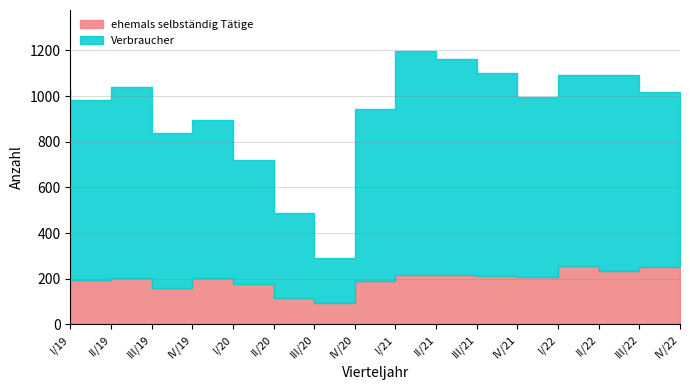

Where is Verbraucher nearest to the value 588?

II/20